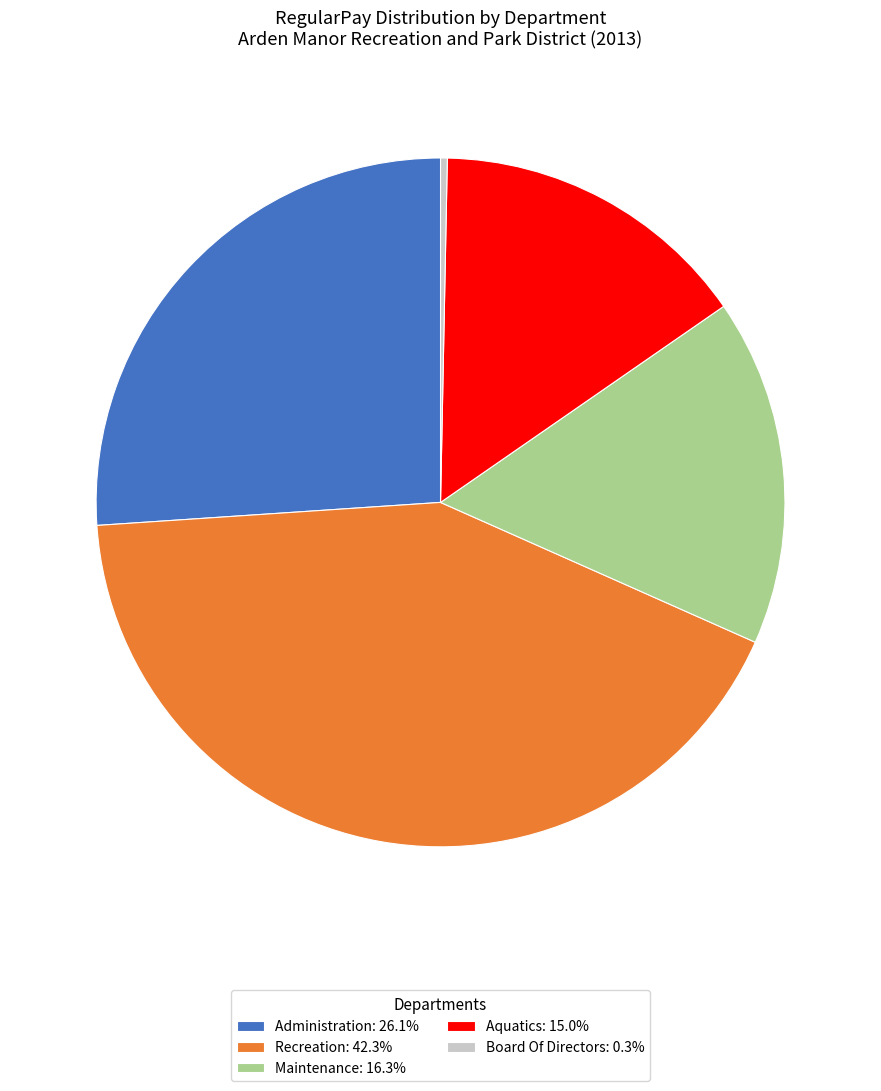

Count the number of slices in the pie.

5